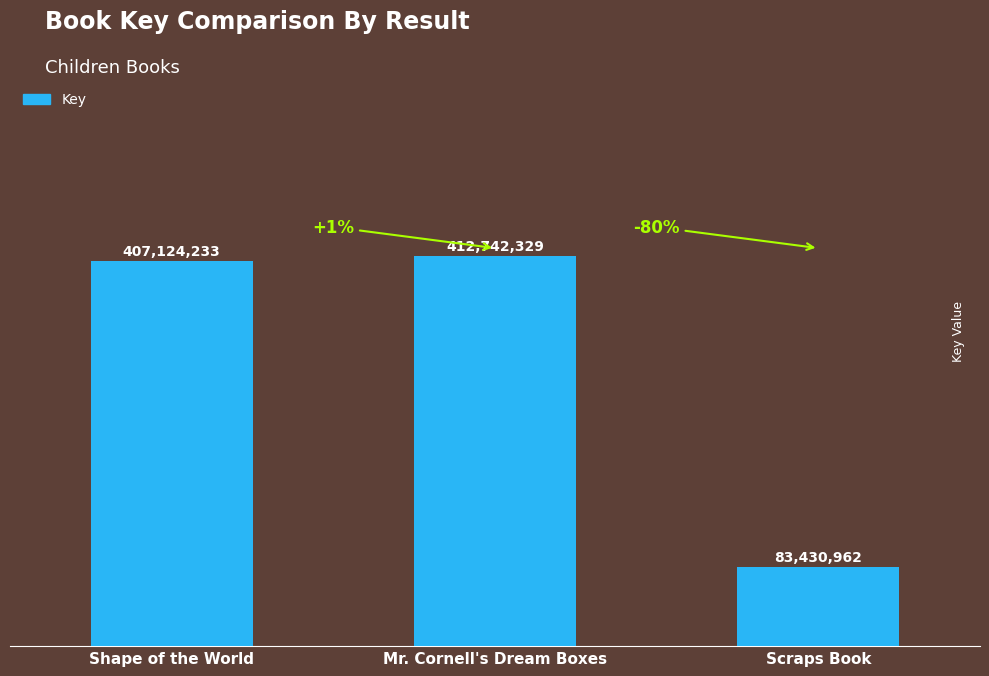

Does the chart contain stacked bars?

No